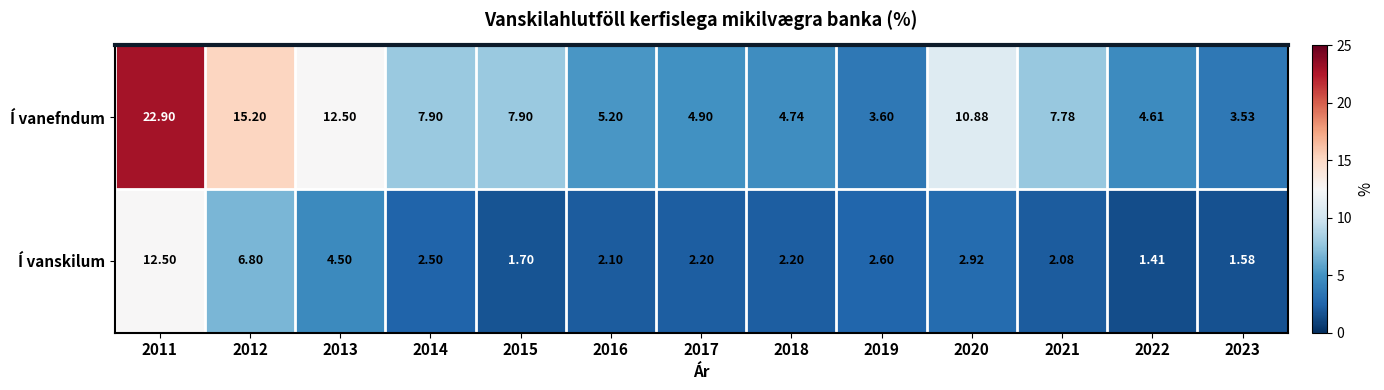

How many data points in Í vanefndum are above 7?

7